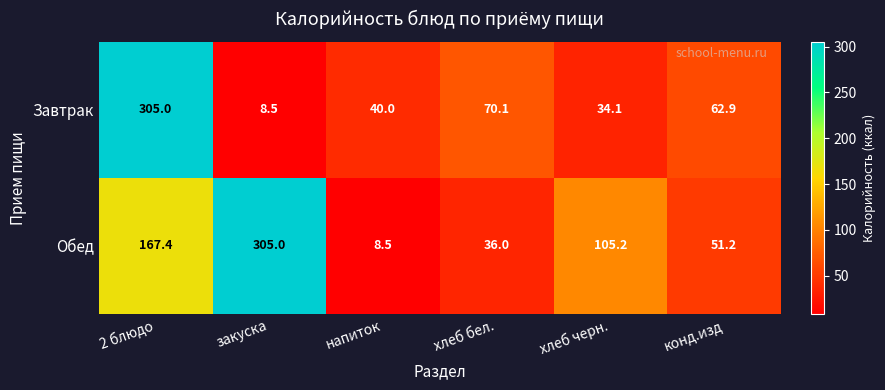

What is the difference between the Завтрак values at хлеб черн. and напиток?

5.9